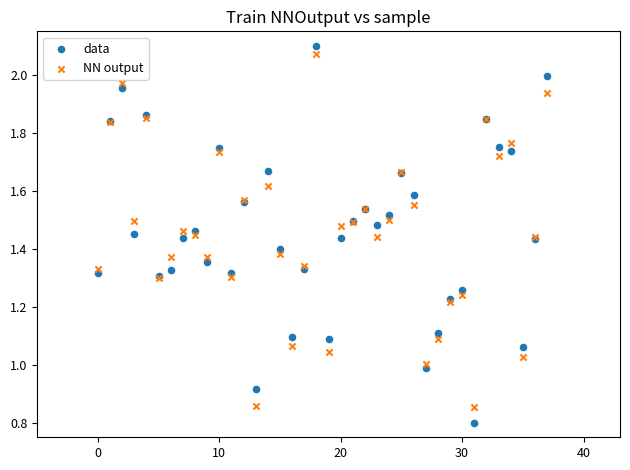

Which series has the widest spread of Y values?

data